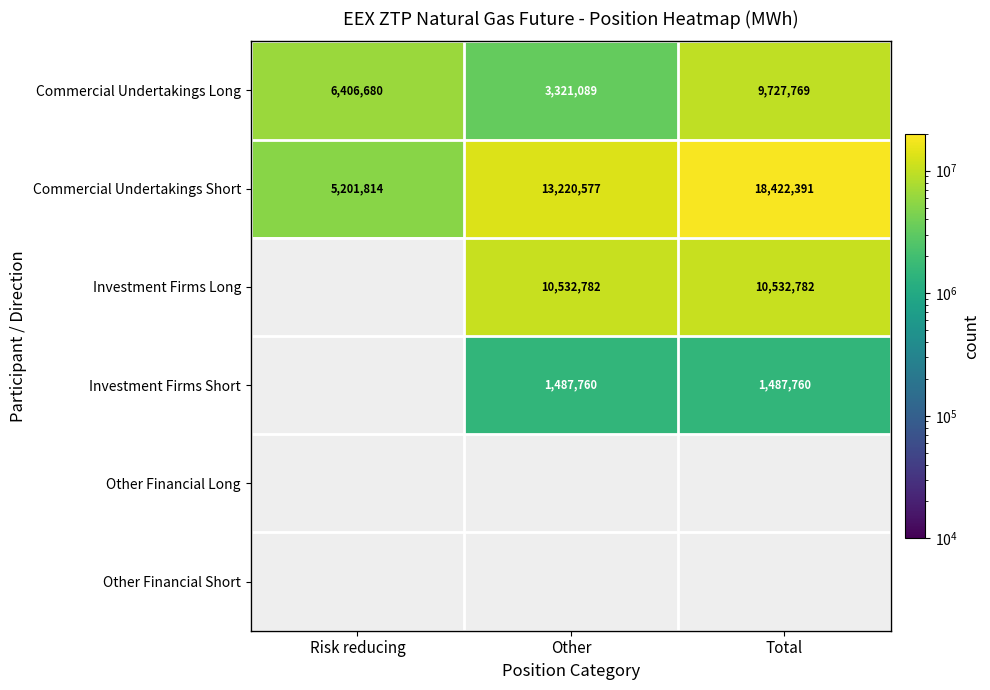

The value of Commercial Undertakings Long at Total is 9727769. True or false?

True